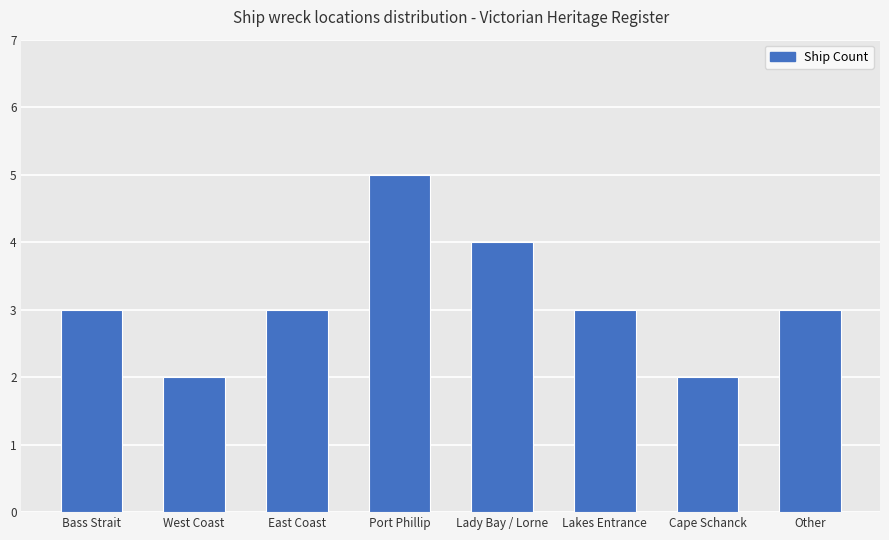

How many values are between 3 and 4?

5